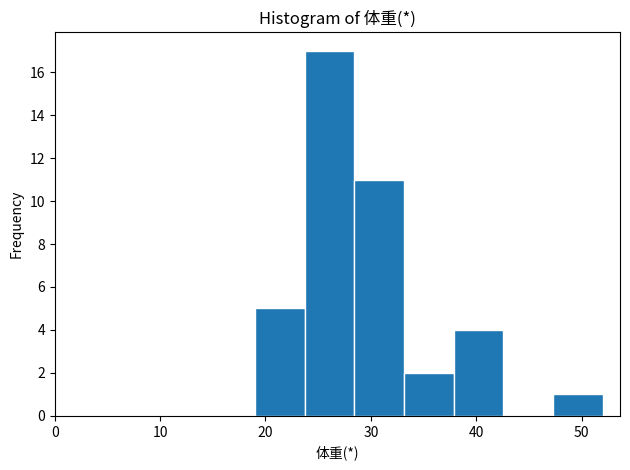

Reading left to right, list every bar in this chart as the range it spans on the x-axis followed by its height. Neither the bar edges nor the heights are printed on the chart, so give them approximately, as read against the axes.

19 to 24: 5
24 to 28: 17
28 to 33: 11
33 to 38: 2
38 to 43: 4
43 to 47: 0
47 to 52: 1